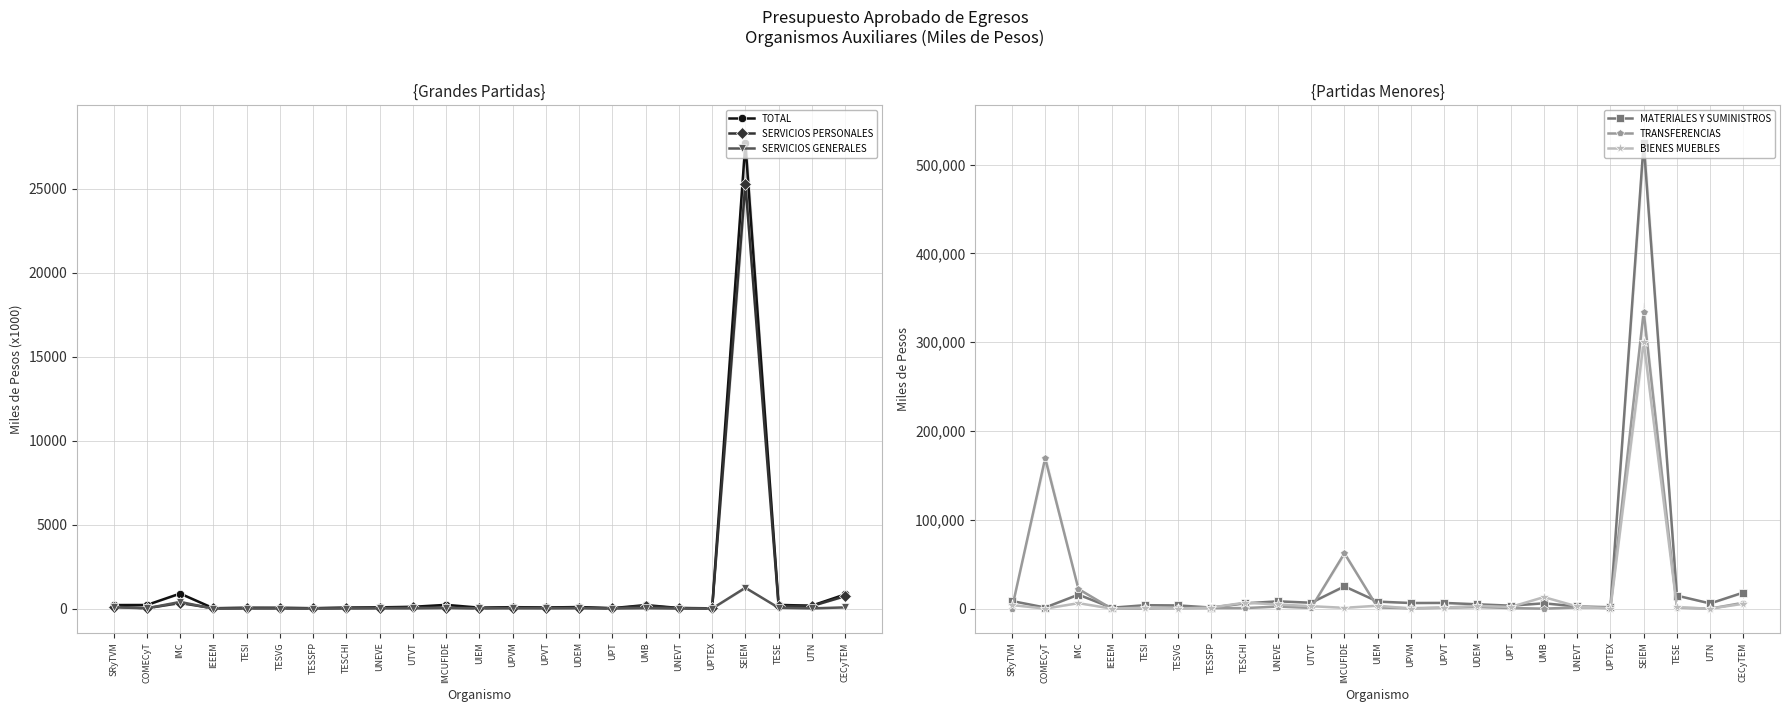

What is the average value of the TRANSFERENCIAS series?

26509.7